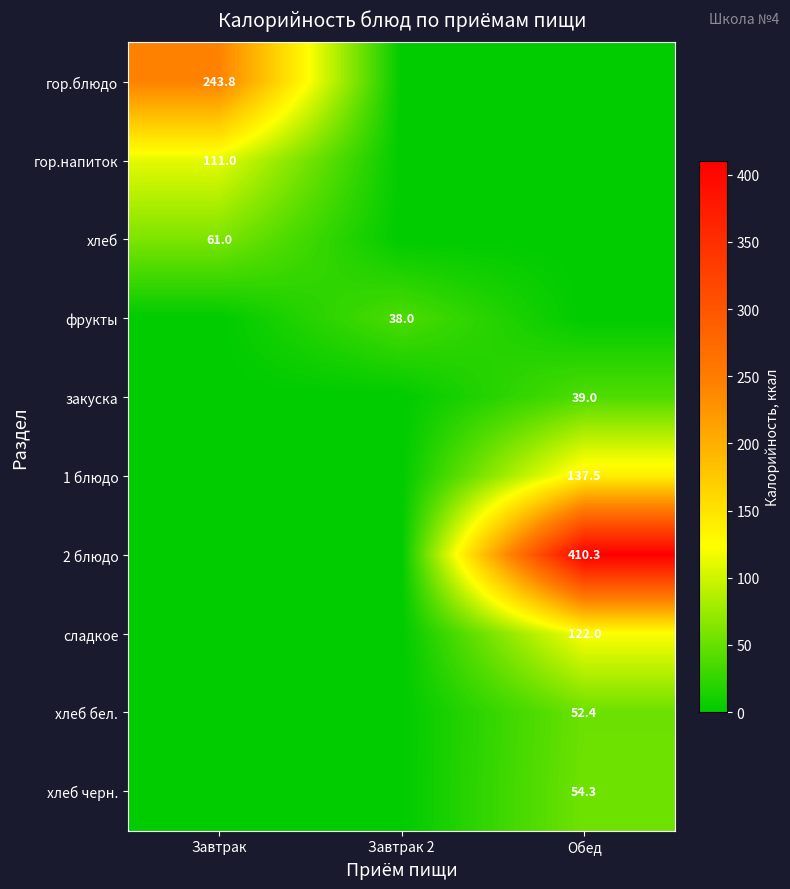

The value of 1 блюдо at Обед is 137.5. True or false?

True